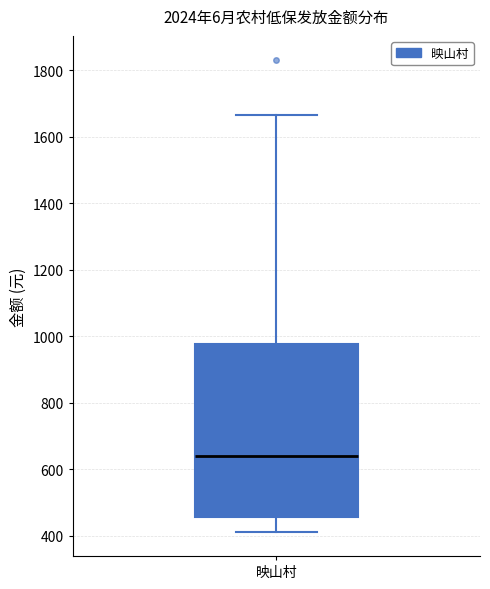

Read this box plot against the y-axis: the position of the median line, the range covered by the box, and the ends of both whiskers. The values are not printed on the chart, so give them approximately, as read against the axis.

median 640, box 460 to 980, whiskers 420 to 1660